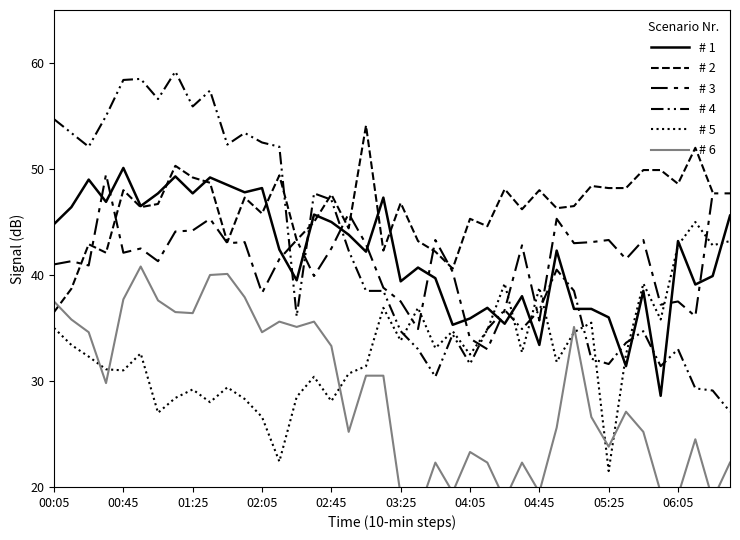

Is this an area chart (filled region under the line)?

No